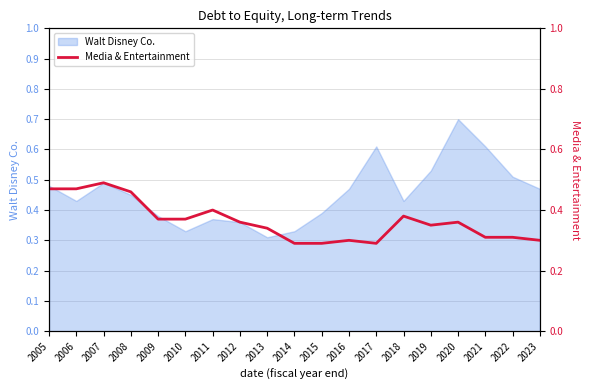

How many values are between 0 and 1?

19